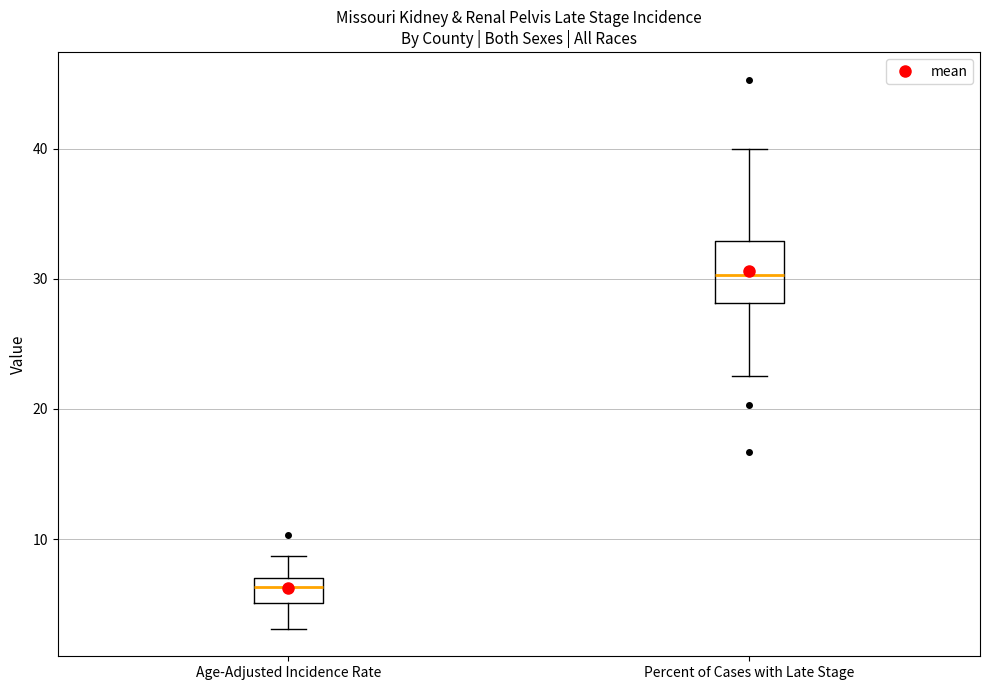

Where is the upper edge of the box for Percent of Cases with Late Stage on the y-axis? The values are not printed on the chart, so give them approximately, as read against the axis.

33